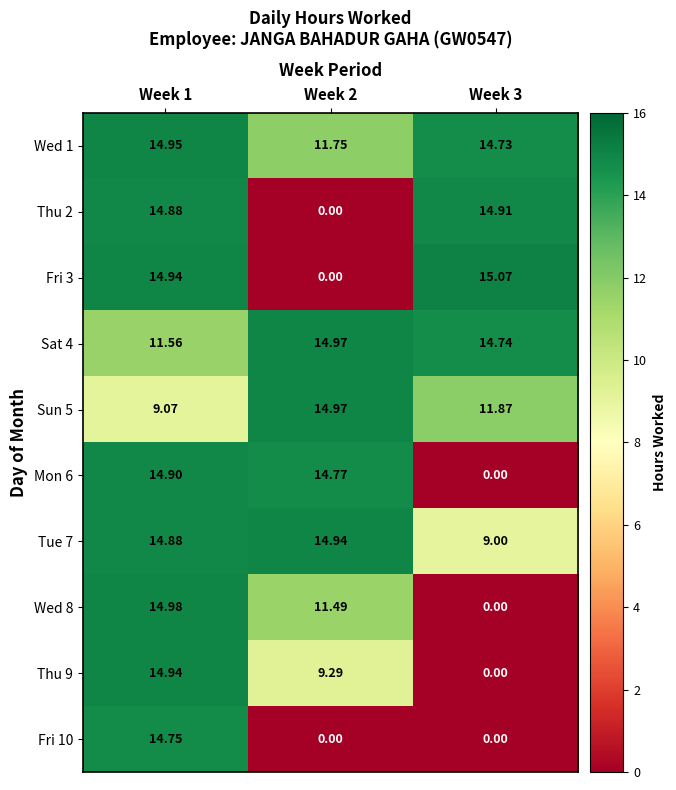

Which series has the largest range (max minus min)?

Fri 3